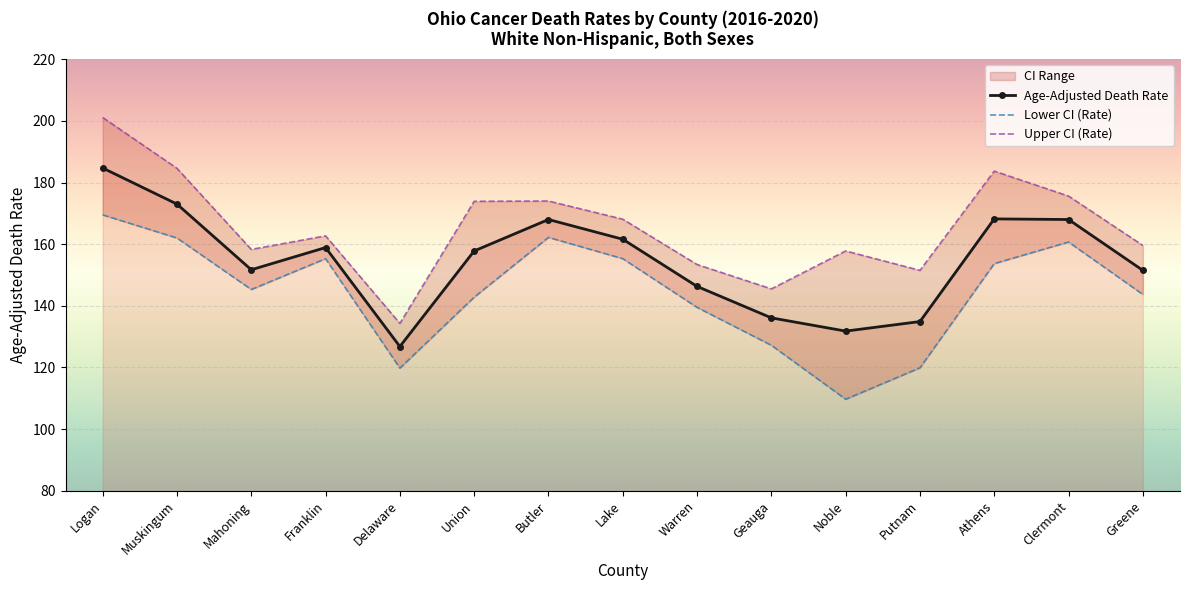

The value of Upper CI (Rate) at Delaware is 235.4. True or false?

False